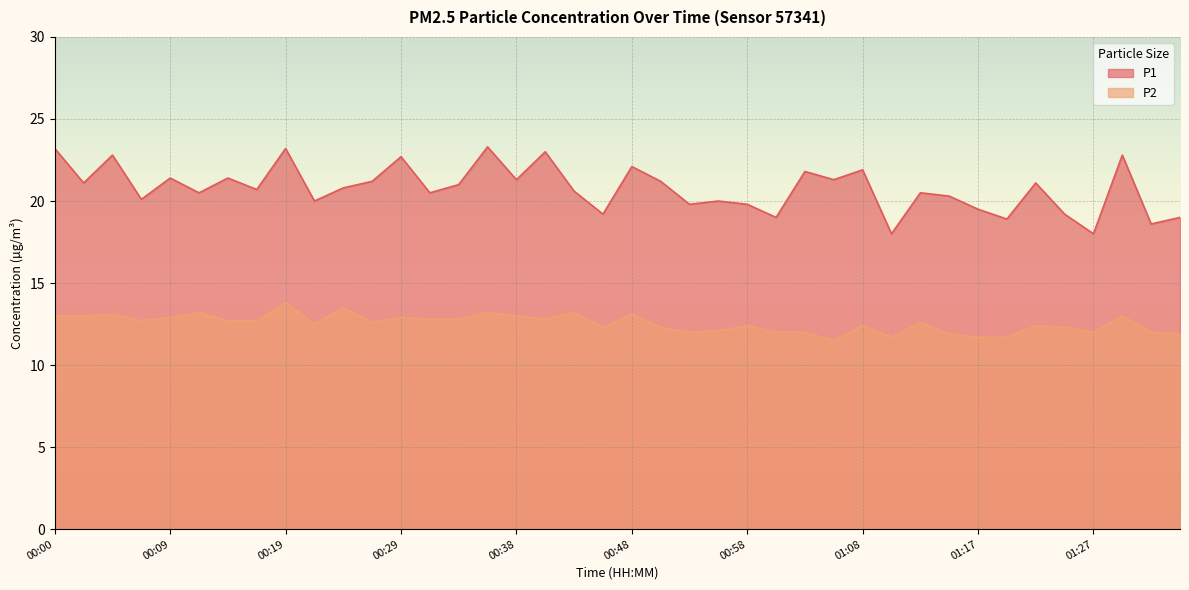

What position from the left is 00:53?

23